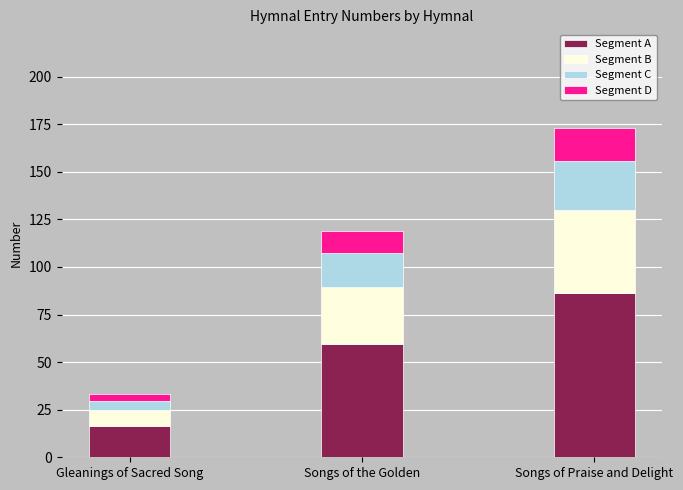

Reading right to left, what are the values for Segment A?

Songs of Praise and Delight=86.5	Songs of the Golden=59.5	Gleanings of Sacred Song=16.5